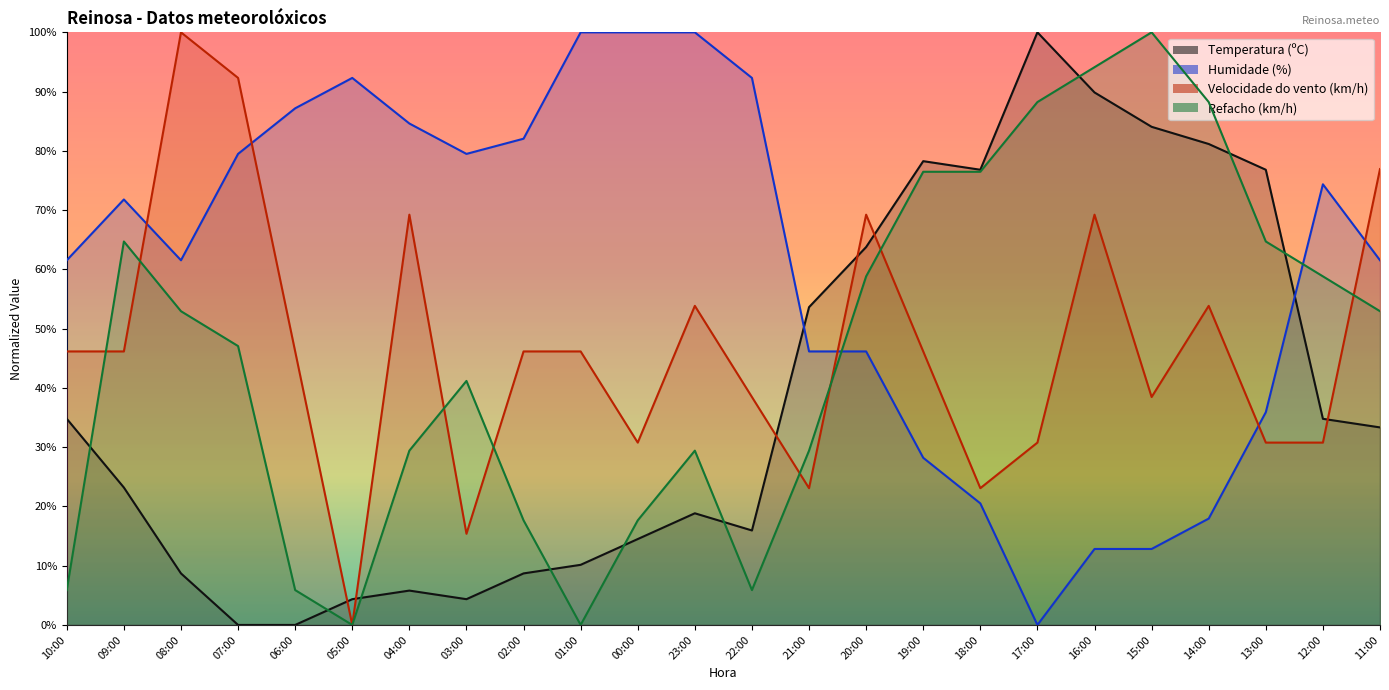

Does the chart have visible grid lines?

No